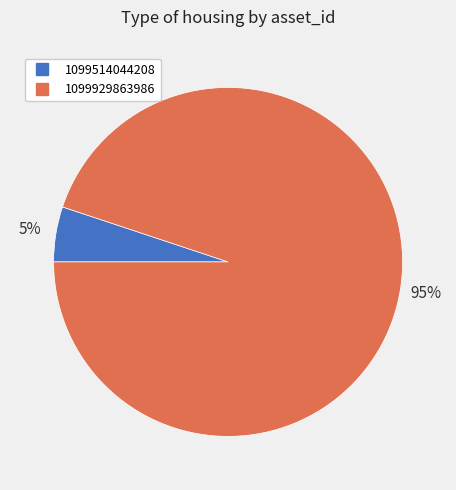

Is 1099929863986 the majority of the pie?

Yes